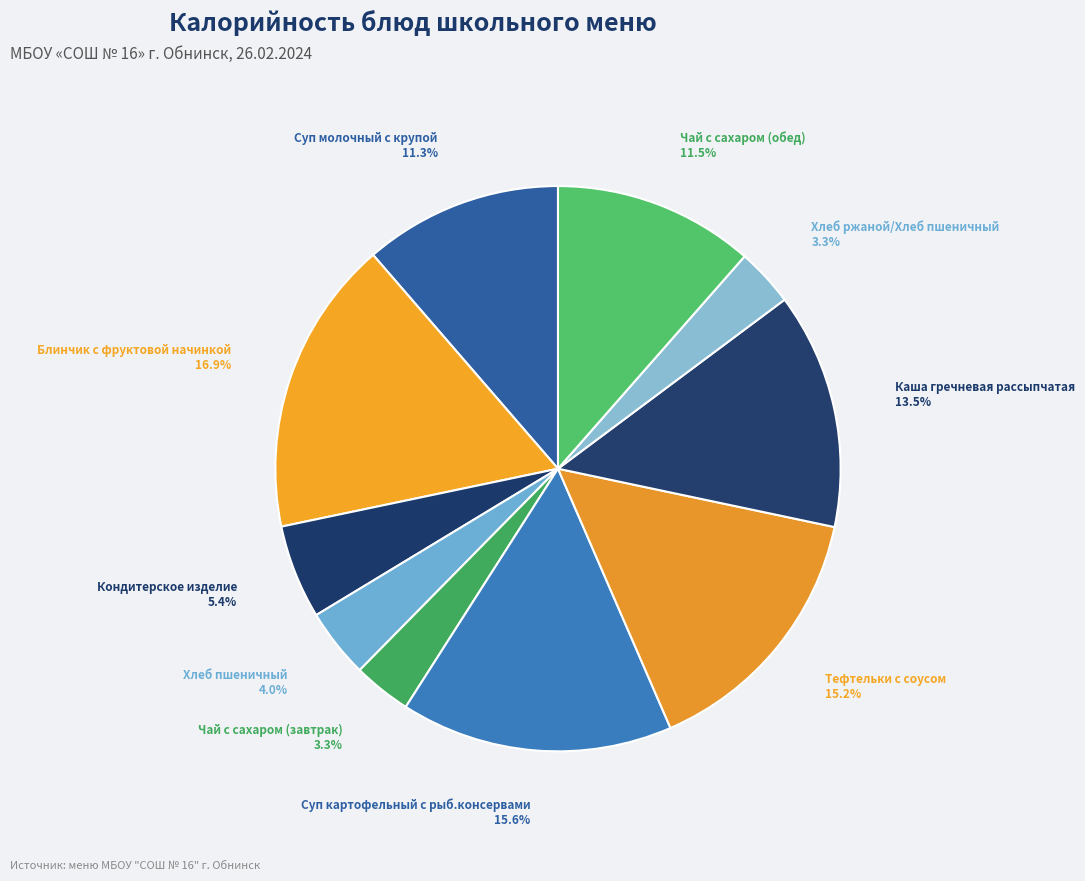

To the nearest percent, what portion does Суп молочный с крупой represent?

11%